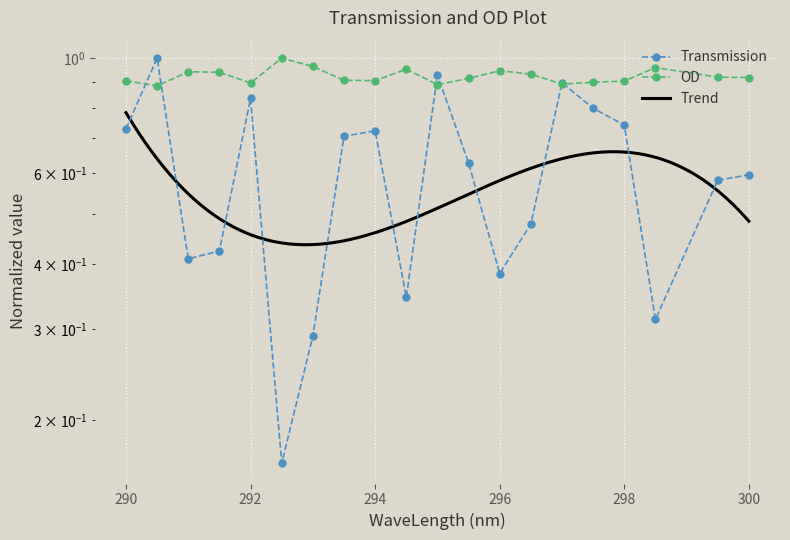

What is the total value across all series at 297?

1.8